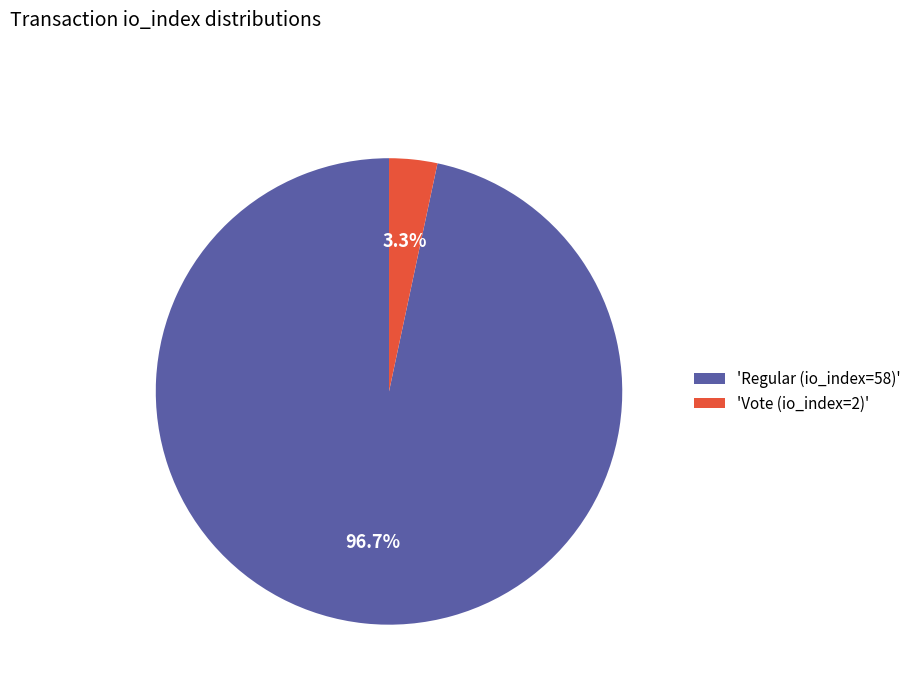

What percentage do 'Vote (io_index=2)' and 'Regular (io_index=58)' together represent?

100.0%